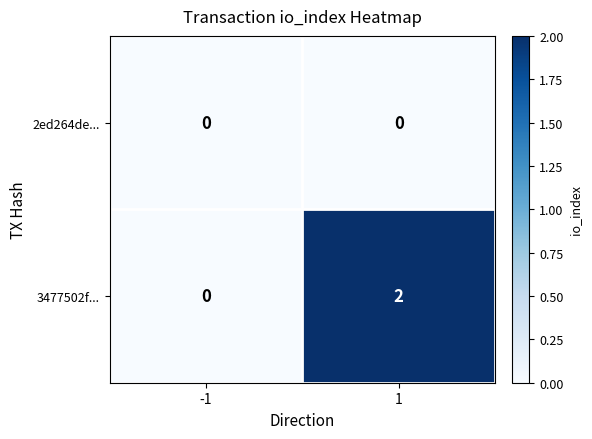

Which series has the largest range (max minus min)?

3477502f...